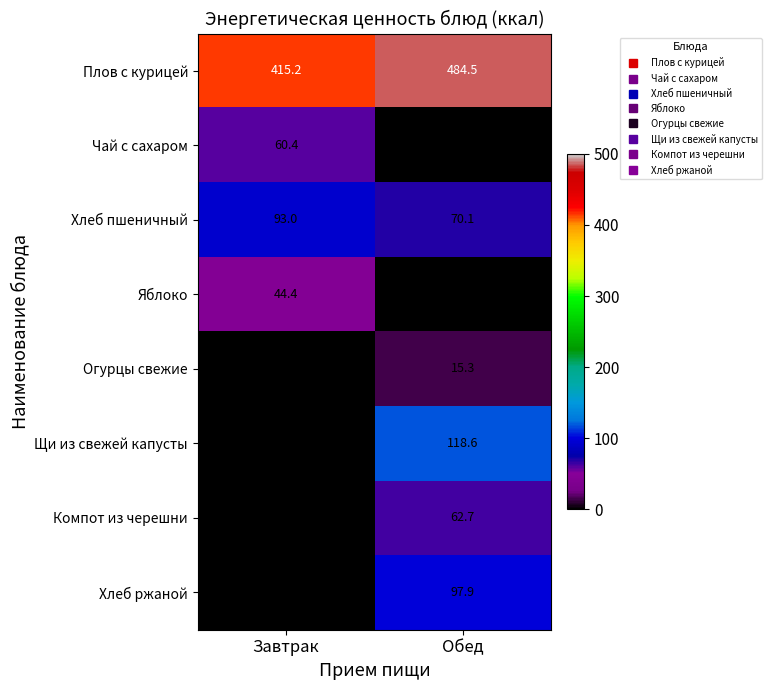

Is the value of Компот из черешни at Обед greater than the value of Щи из свежей капусты at Обед?

No